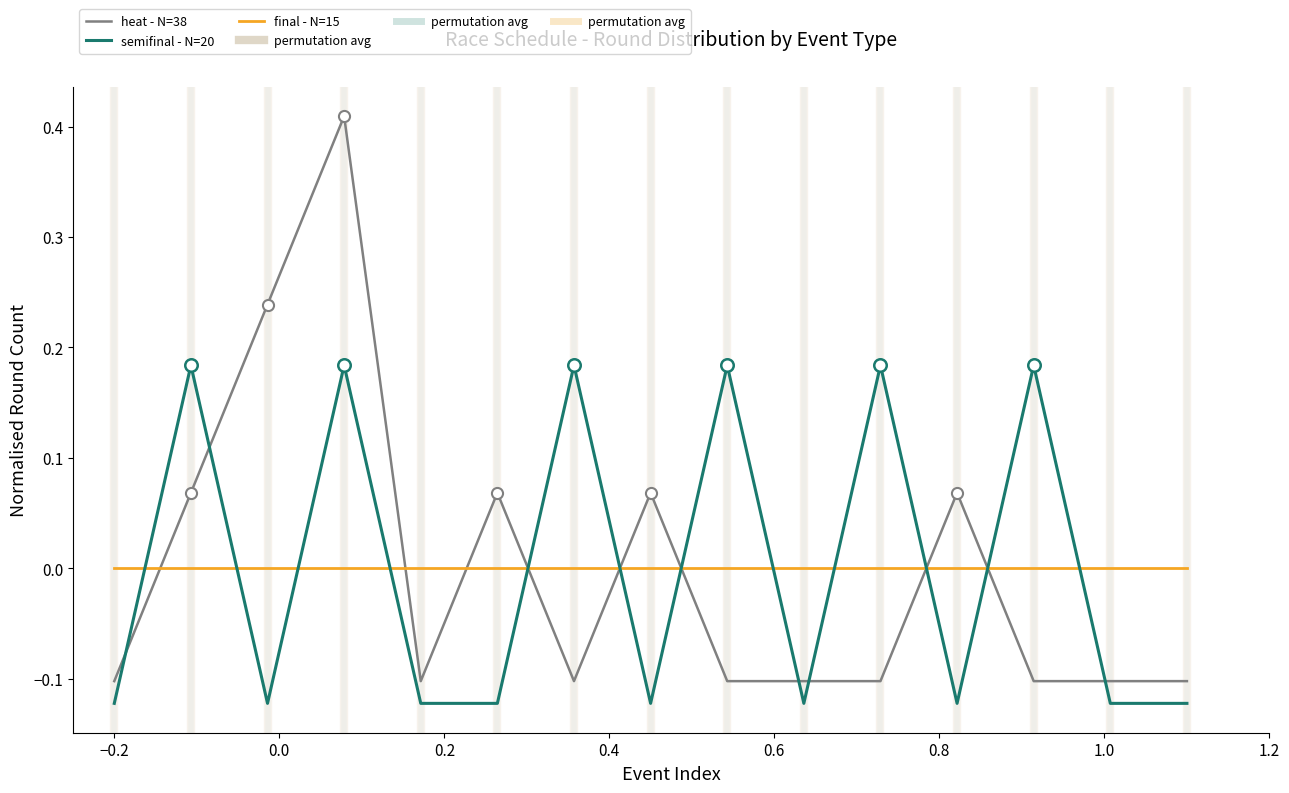

Which series has the largest range (max minus min)?

heat - N=38